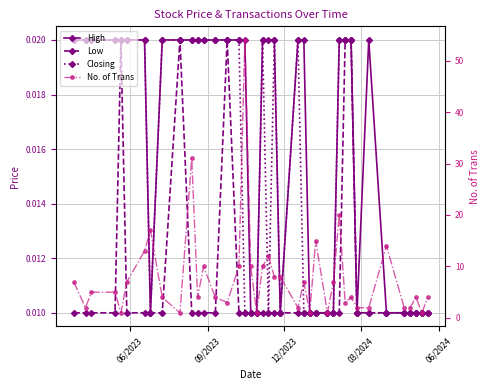

What are all the series names shown in the legend?

High, Low, Closing, No. of Trans